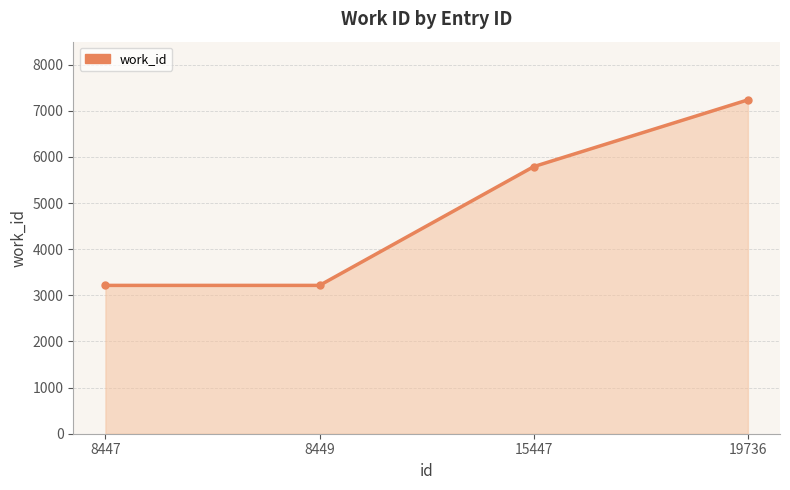

Which category has the highest value across all series?

19736